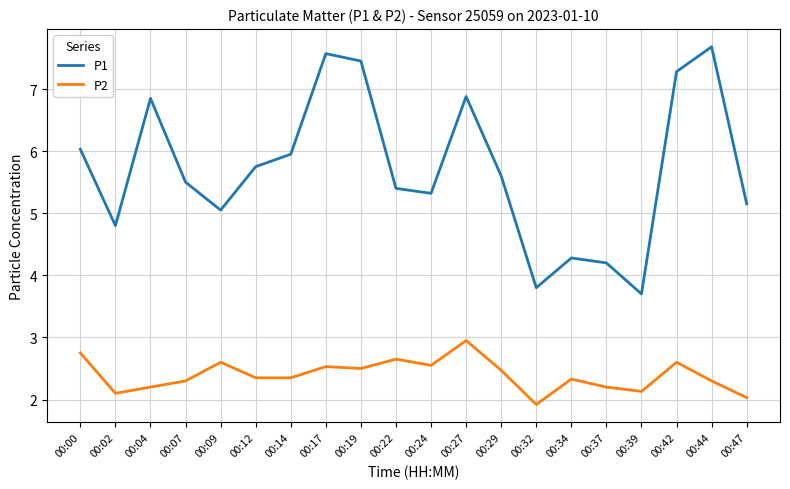

Is it true that P2 equals 0.7 at 00:47?

False